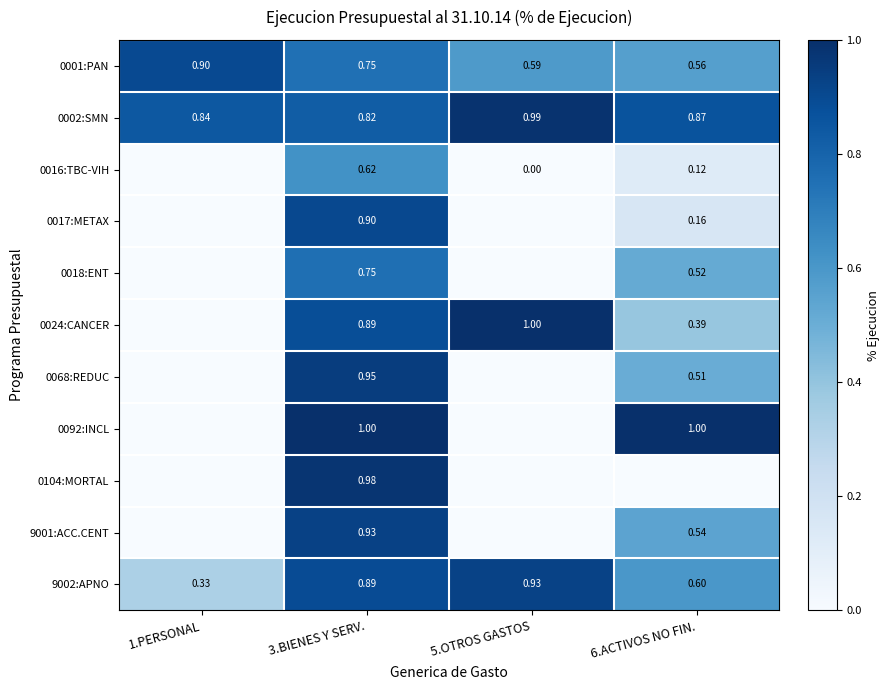

Is the value of 9001:ACC.CENT at 6.ACTIVOS NO FIN. greater than the value of 0024:CANCER at 5.OTROS GASTOS?

No